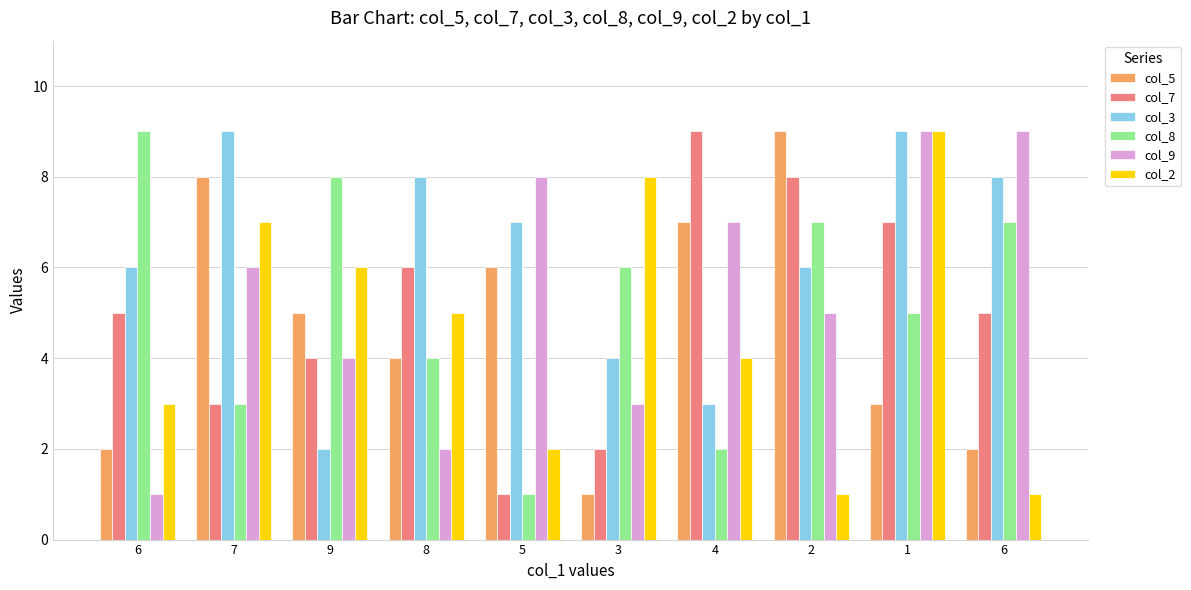

How many groups of bars are there?

10